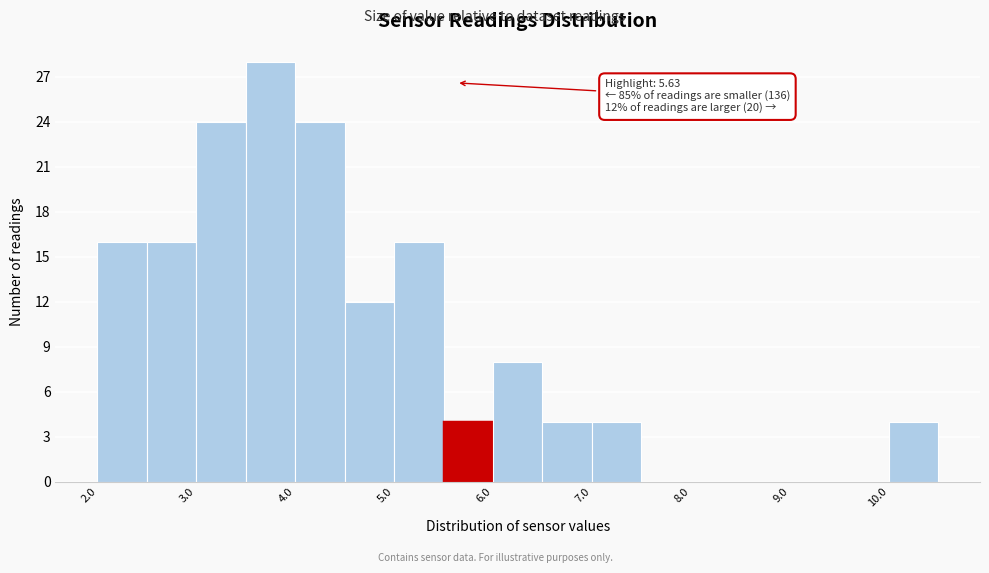

Which range on the x-axis has the tallest bar?

3.5 to 4.0